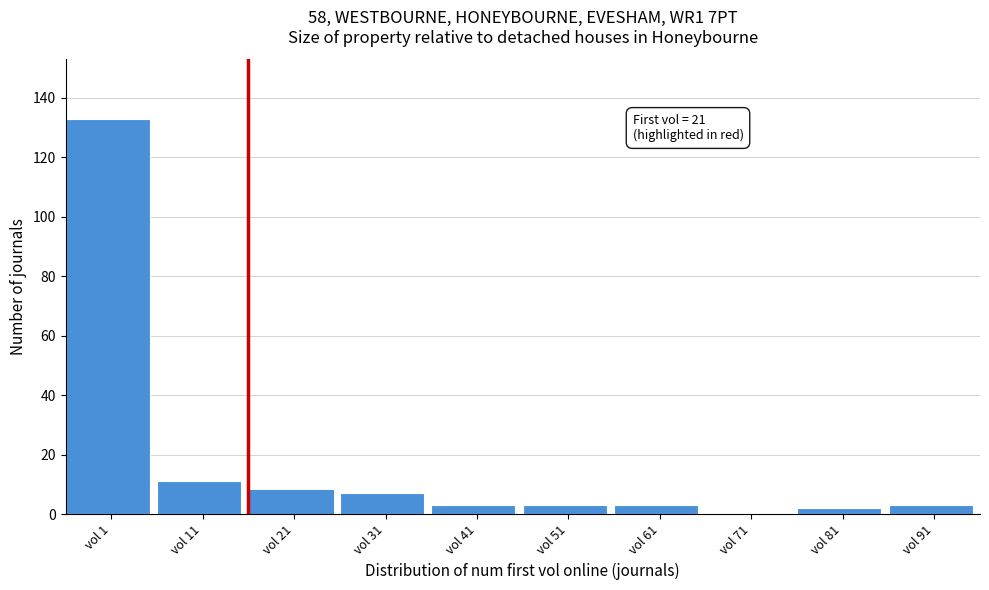

Reading left to right, extract all data points from this chart.

vol 1=133	vol 11=11	vol 21=8	vol 31=7	vol 41=3	vol 51=3	vol 61=3	vol 71=0	vol 81=2	vol 91=3